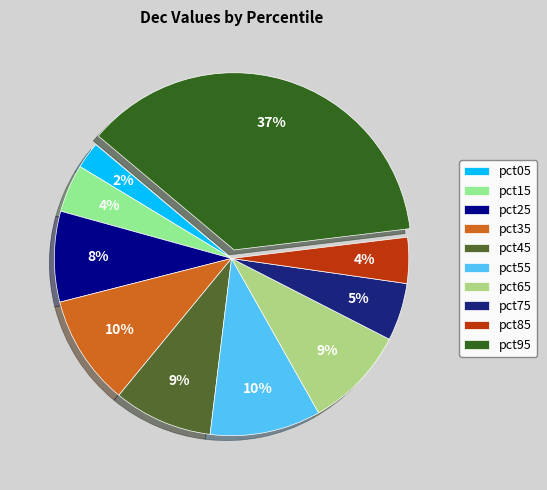

Which category has the biggest portion of the pie?

pct95